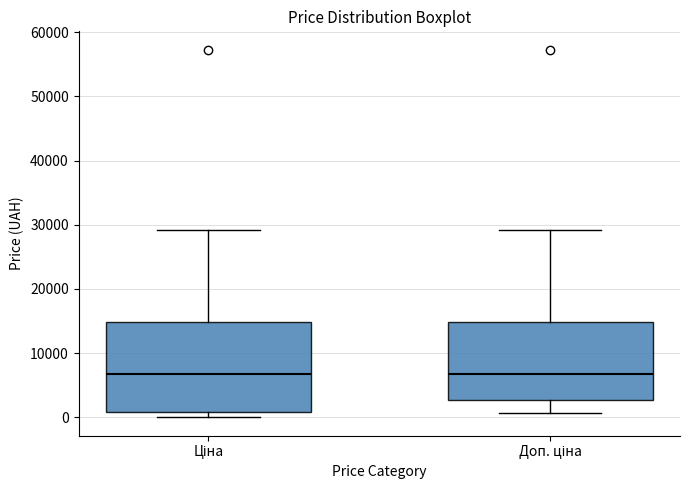

Reading left to right, read every box against the y-axis: the position of its median line, the range the box covers, and the ends of its whiskers. The values are not printed on the chart, so give them approximately, as read against the axis.

Ціна: median 7000, box 1000 to 15000, whiskers 0 to 29000
Доп. ціна: median 7000, box 3000 to 15000, whiskers 1000 to 29000